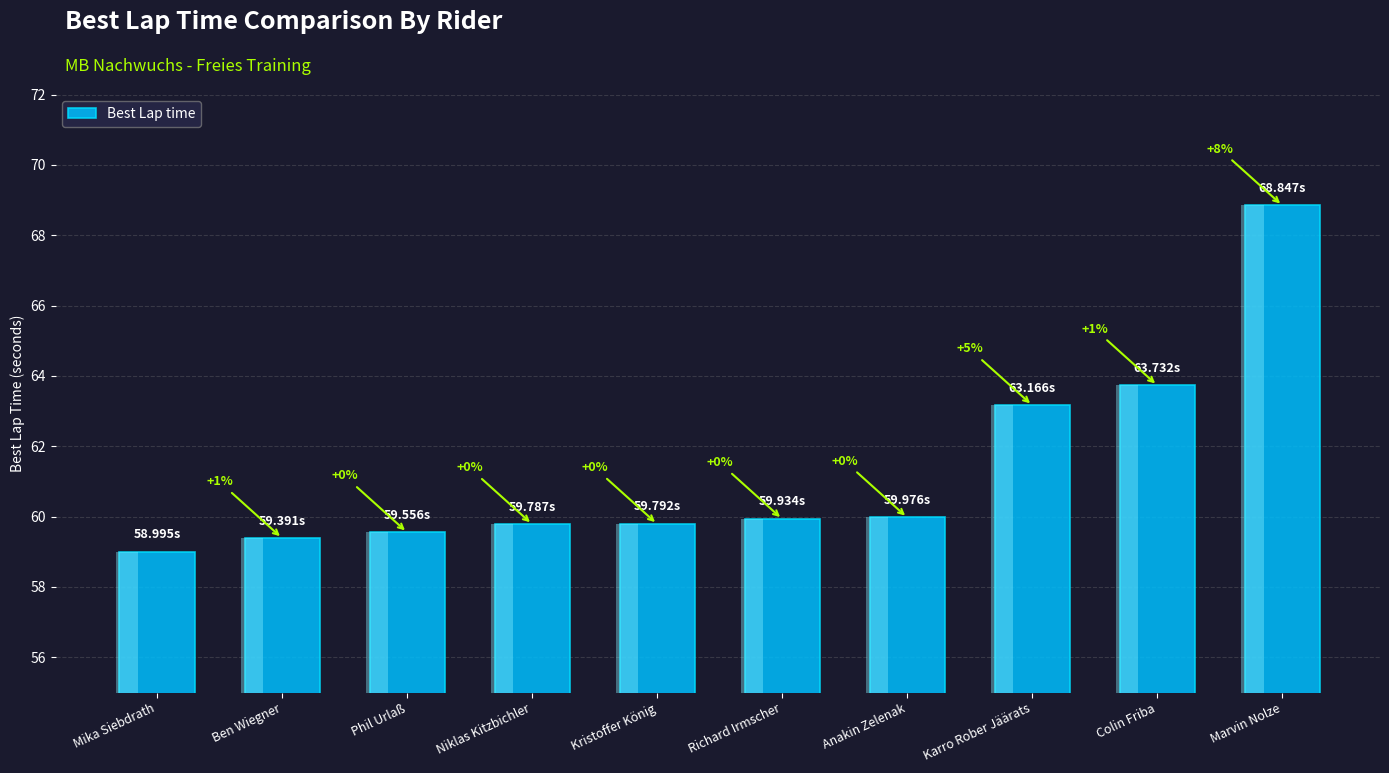

The chart shows a value of 102.5 at Colin Friba. True or false?

False